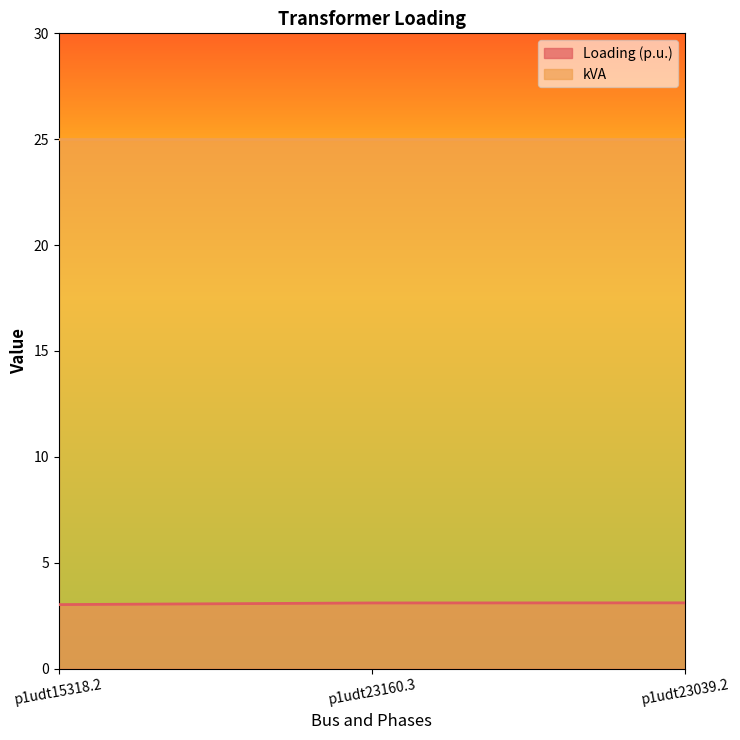

How many series are shown in this chart?

2